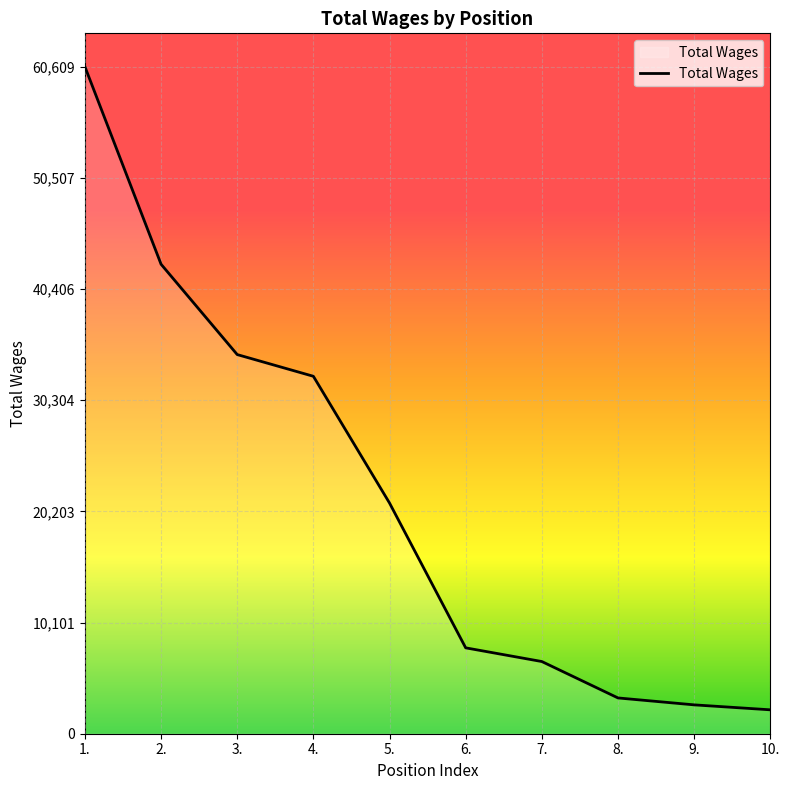

Reading left to right, transcribe all the data shown in this chart.

60609	42660	34450	32478	20960	7803	6559	3251	2622	2172